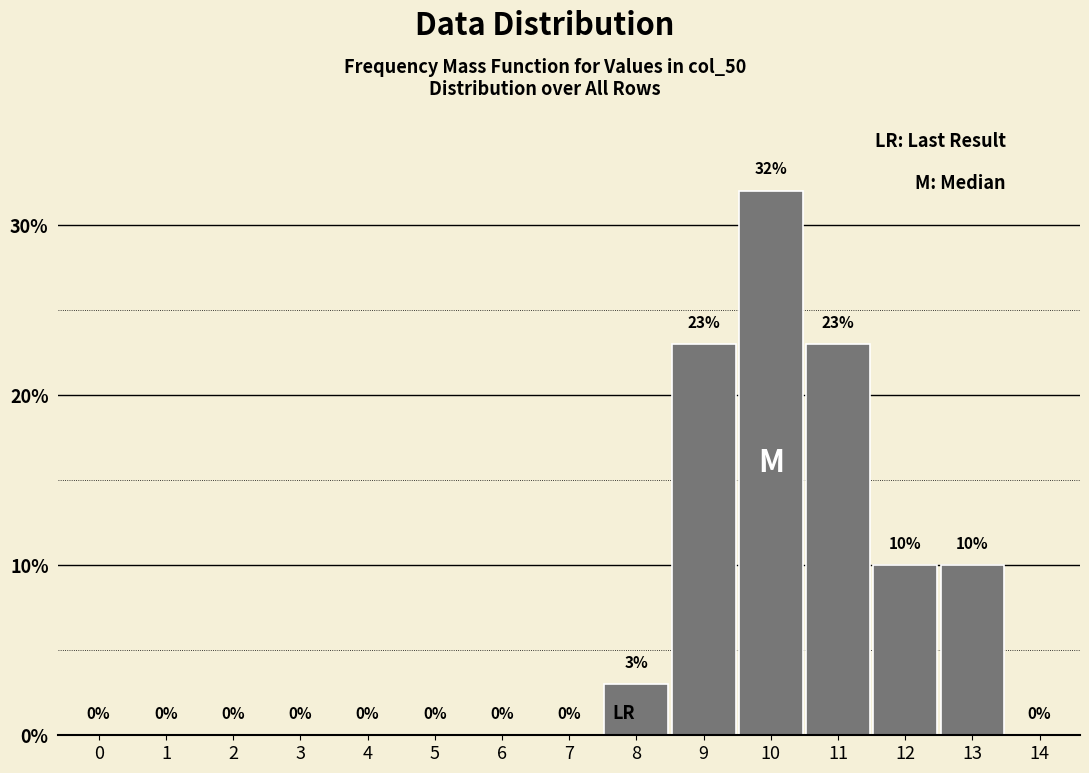

Reading left to right, extract all data points from this chart.

0=0	1=0	2=0	3=0	4=0	5=0	6=0	7=0	8=3	9=23	10=32	11=23	12=10	13=10	14=0